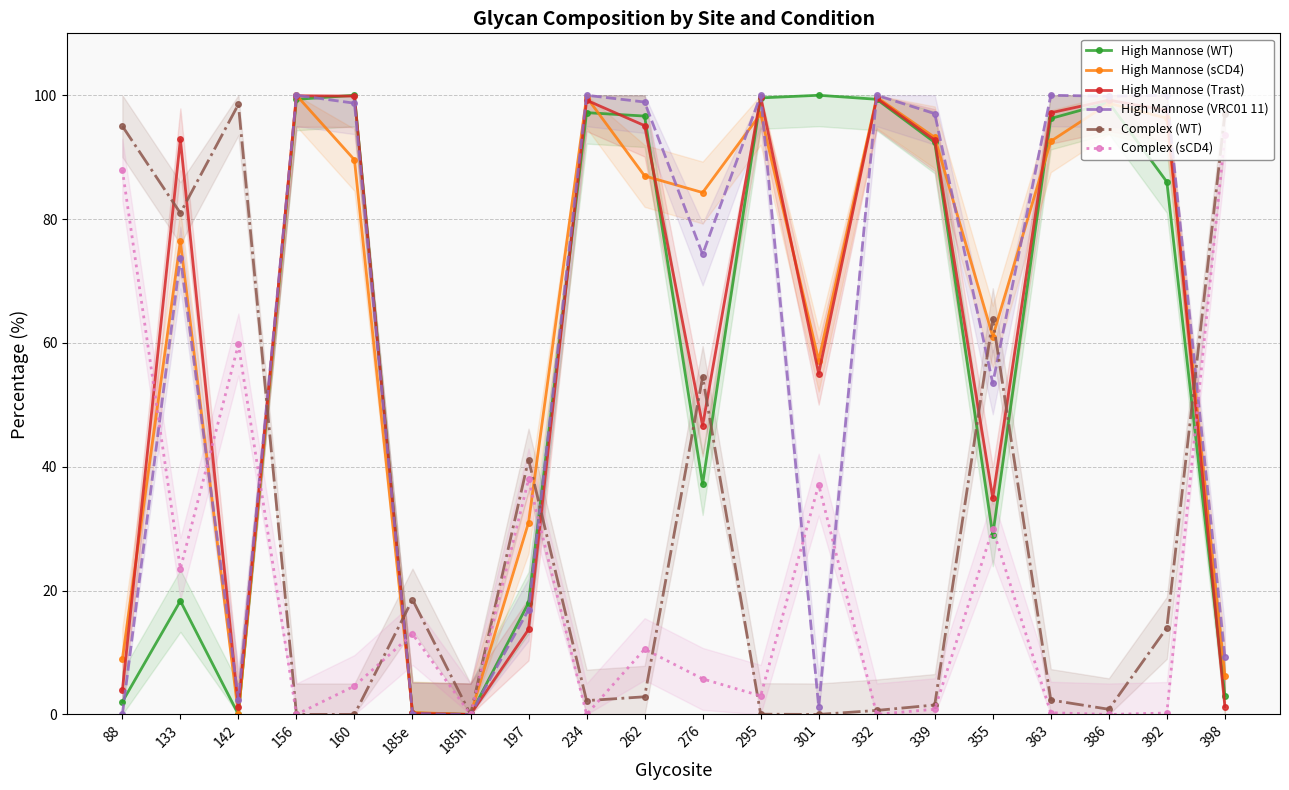

What is the sum of the Complex (WT) values at 295 and 276?

54.6